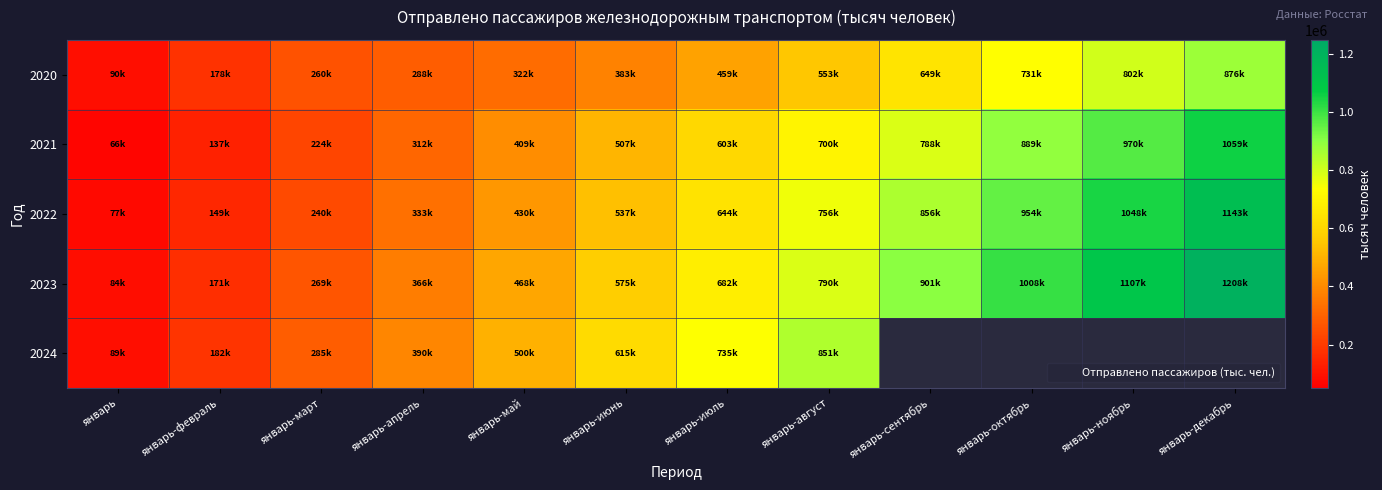

What is the sum of all 2022 values?

7166111.9